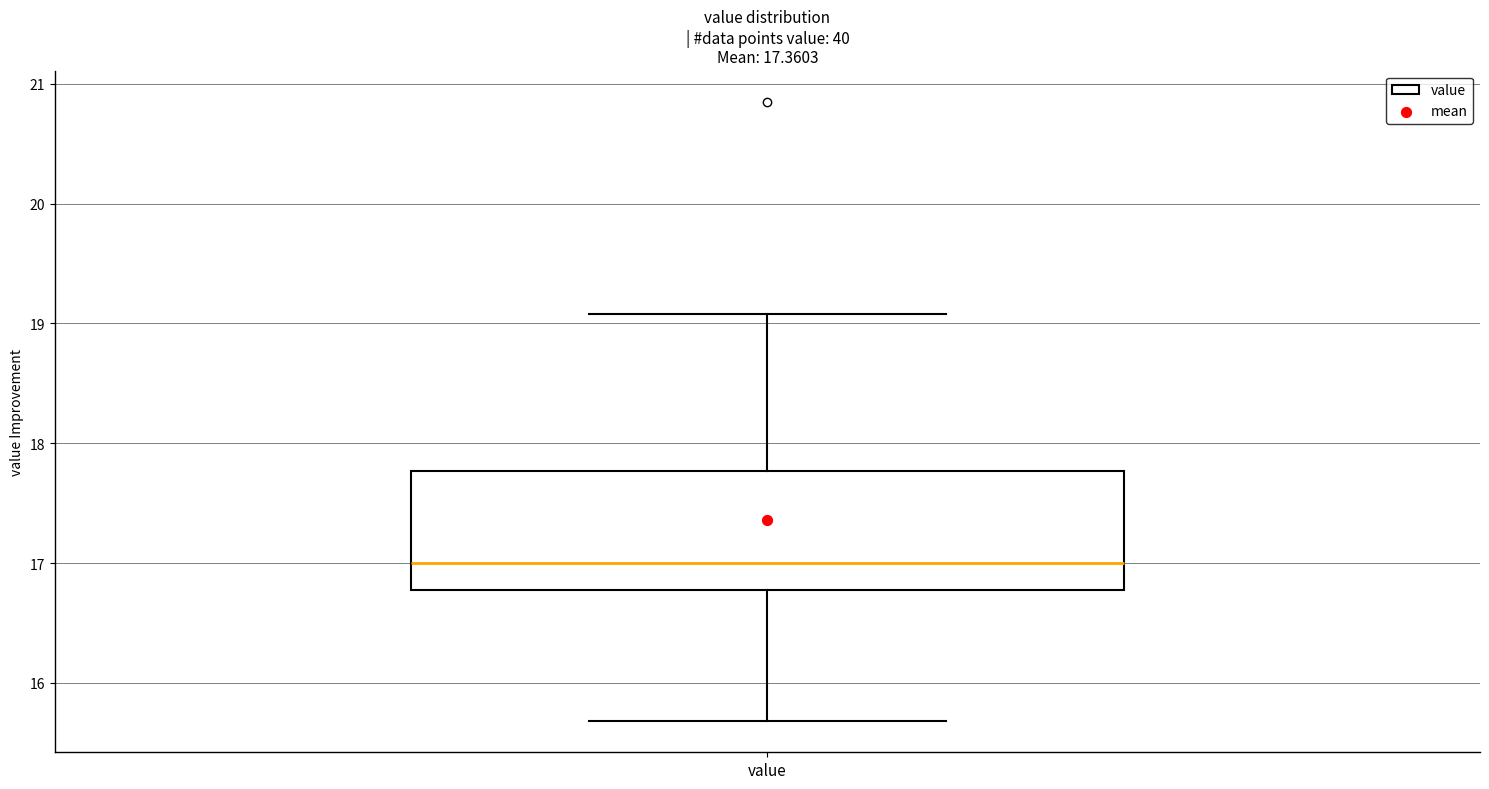

Read this box plot against the y-axis: the position of the median line, the range covered by the box, and the ends of both whiskers. The values are not printed on the chart, so give them approximately, as read against the axis.

median 17.0, box 16.8 to 17.8, whiskers 15.7 to 19.1